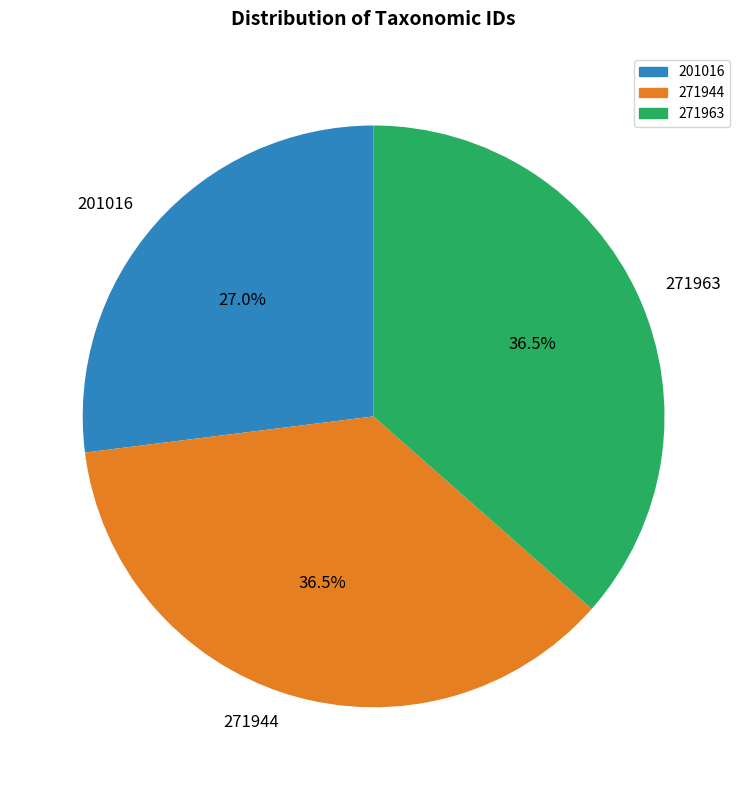

Is it true that 271963 is 31% of the pie?

False